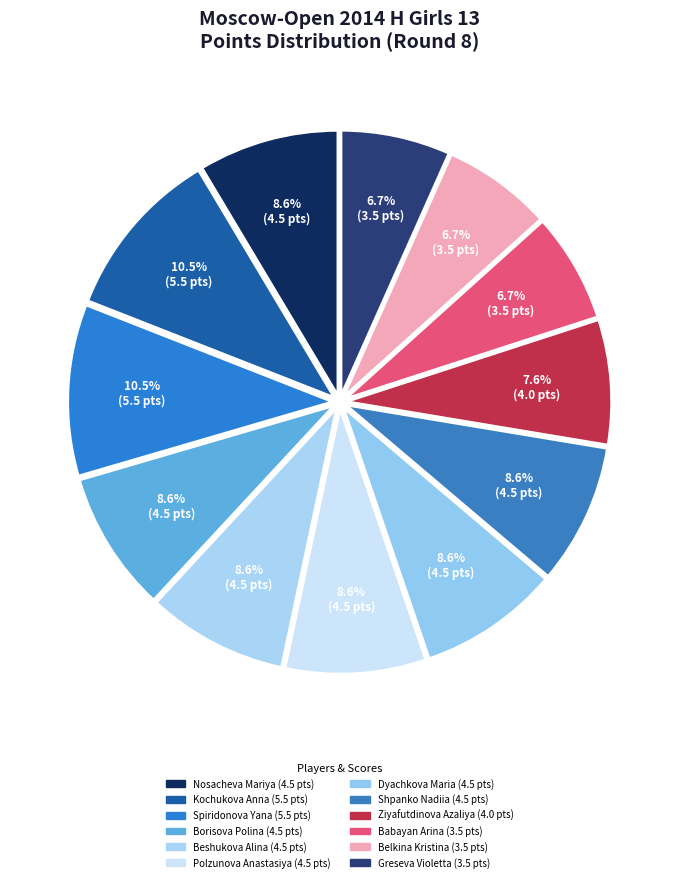

To the nearest percent, what is the difference between the largest and smallest slice percentages?

4%